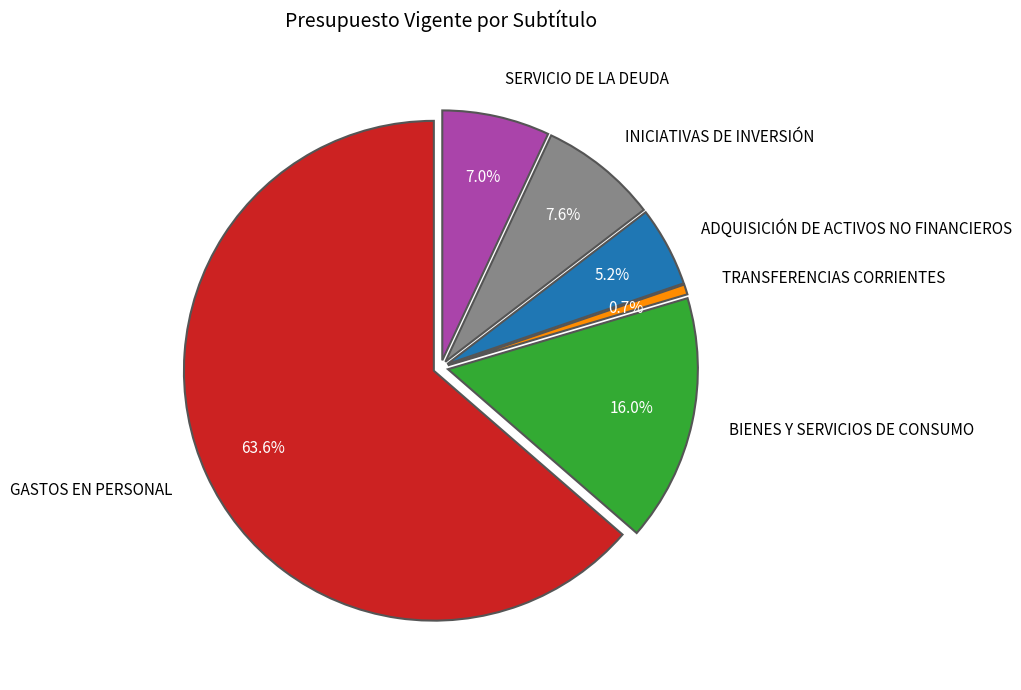

Is it true that BIENES Y SERVICIOS DE CONSUMO is 16% of the pie?

True